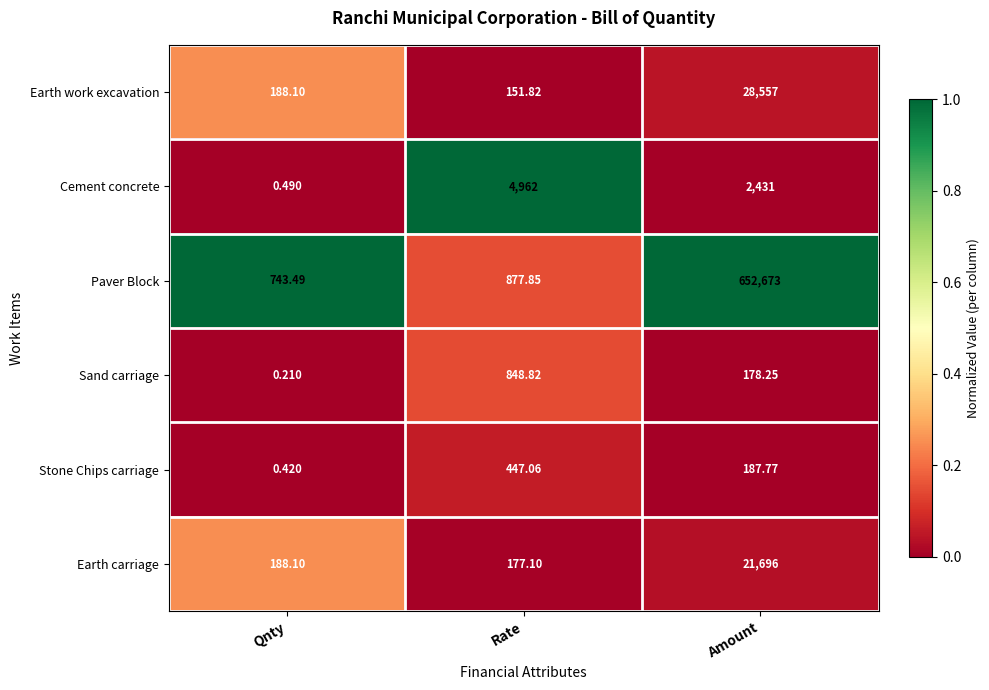

Where does the Cement concrete series first go above 2431?

Rate